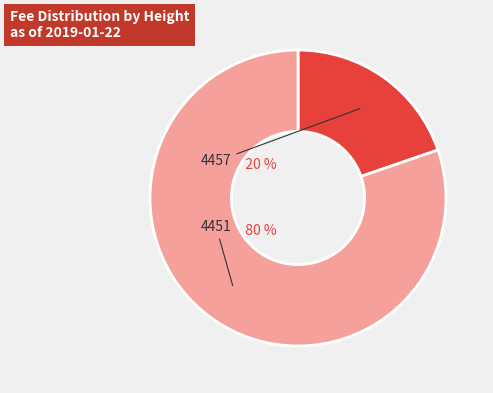

Is it true that 4451 is 80% of the pie?

True